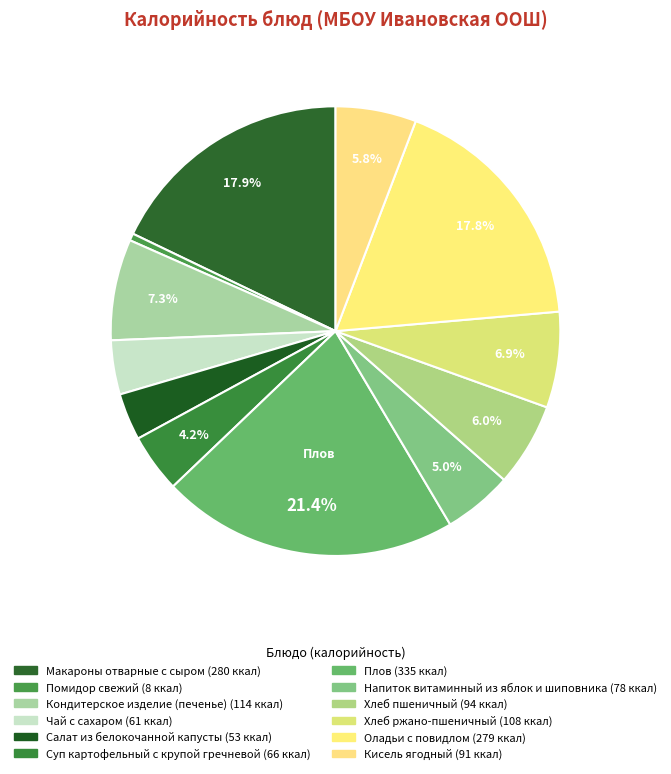

Which category has the smallest portion of the pie?

Помидор свежий